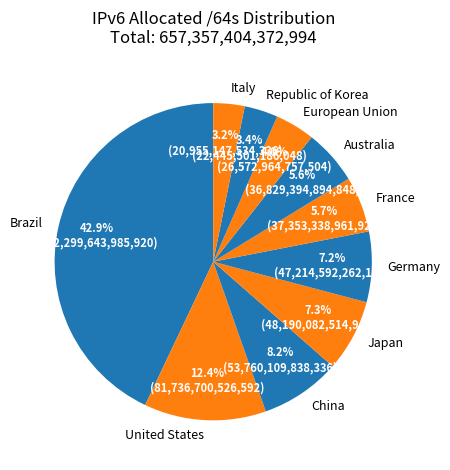

Does Brazil represent more than half of the total?

No